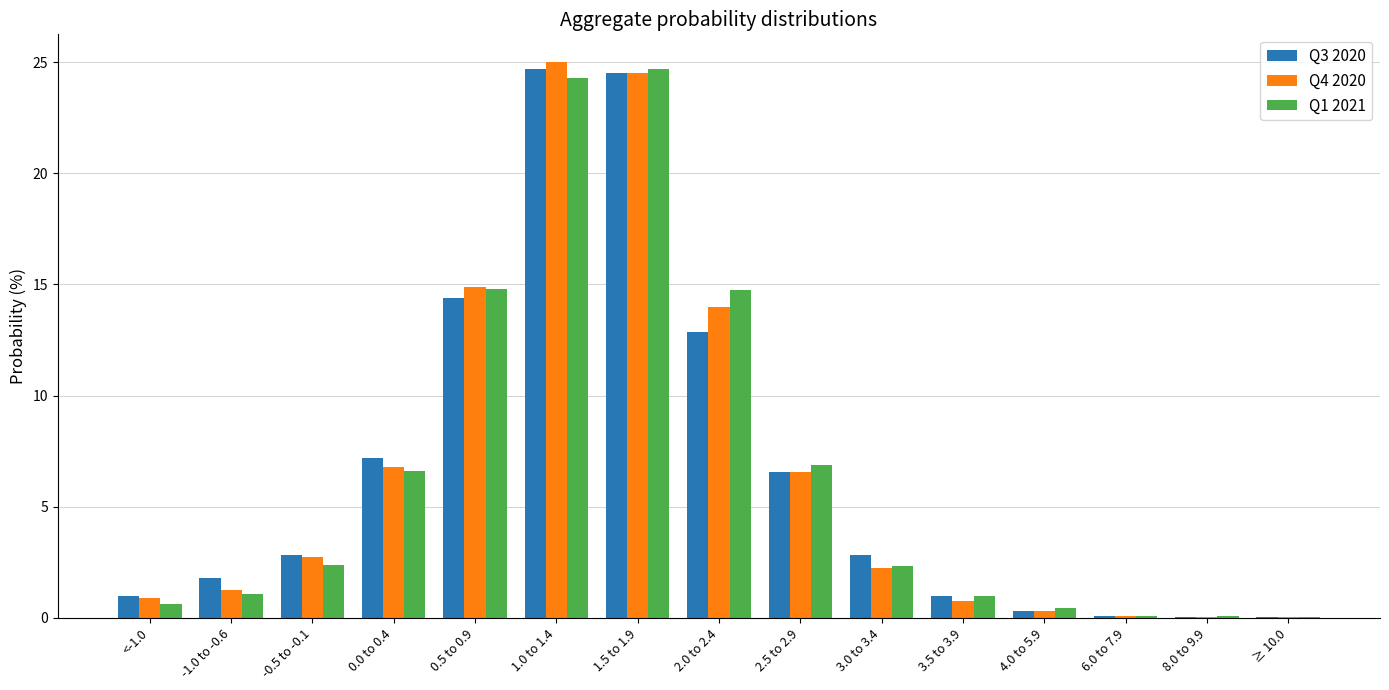

Is it true that Q3 2020 equals 4.2 at -0.5 to -0.1?

False